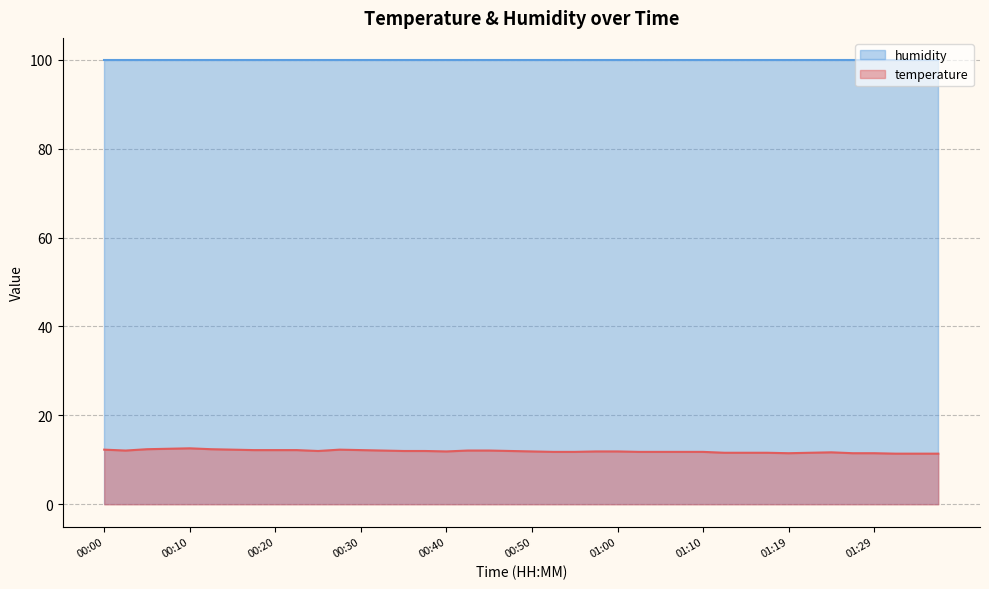

What is the change in value from 00:50 to 01:24?

-0.2